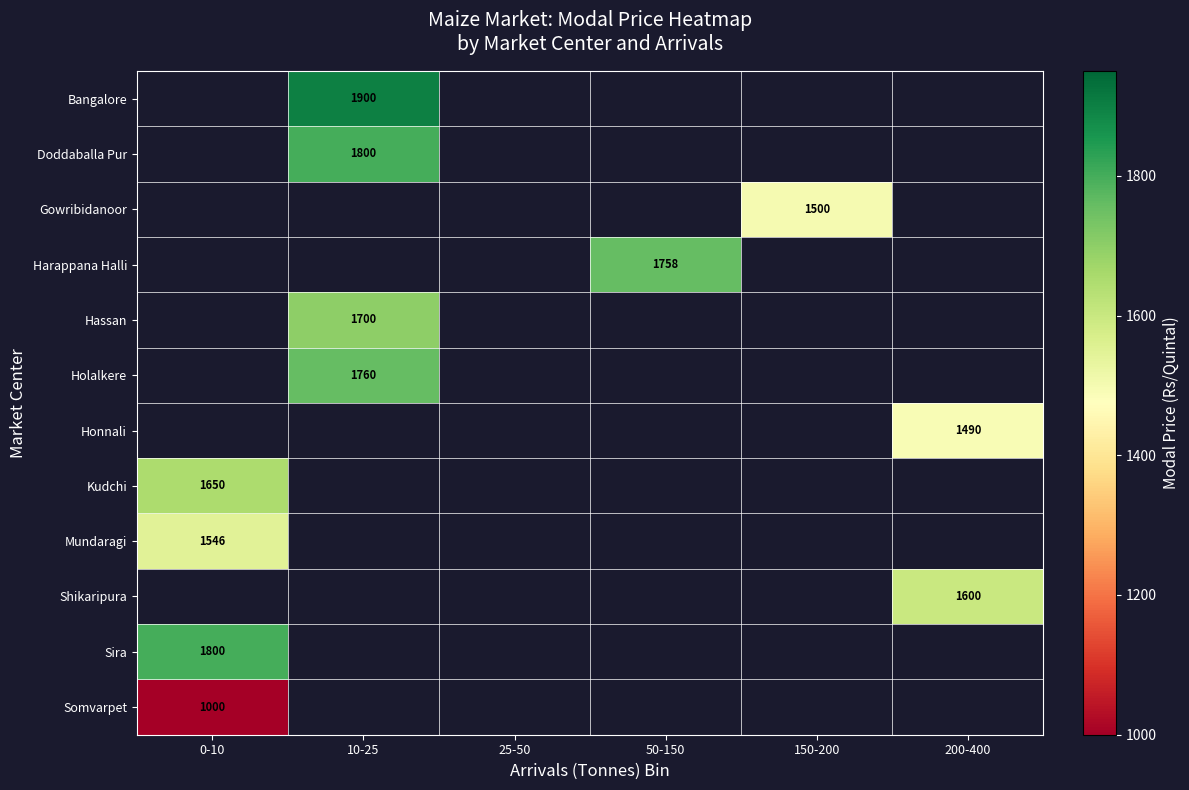

At which category does the chart reach its peak across all series?

10-25